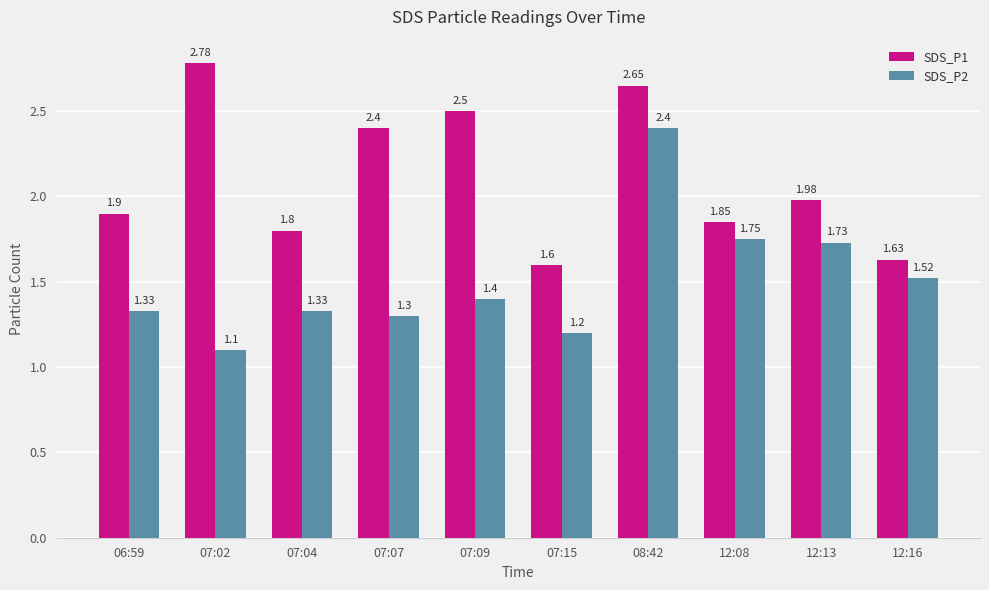

List the series in order of their peak value, lowest first.

SDS_P2, SDS_P1